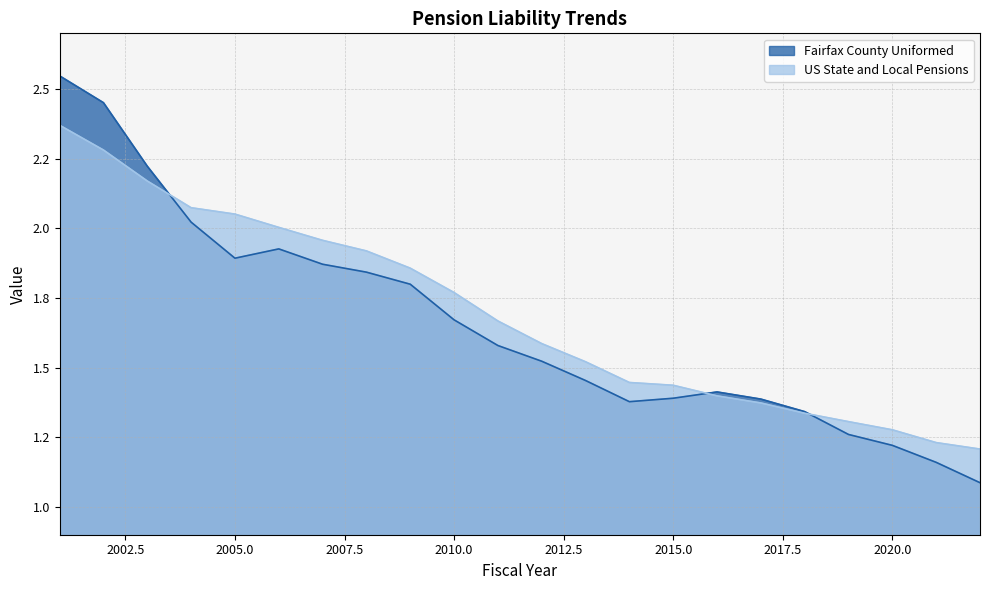

Count the number of data series in this chart.

2